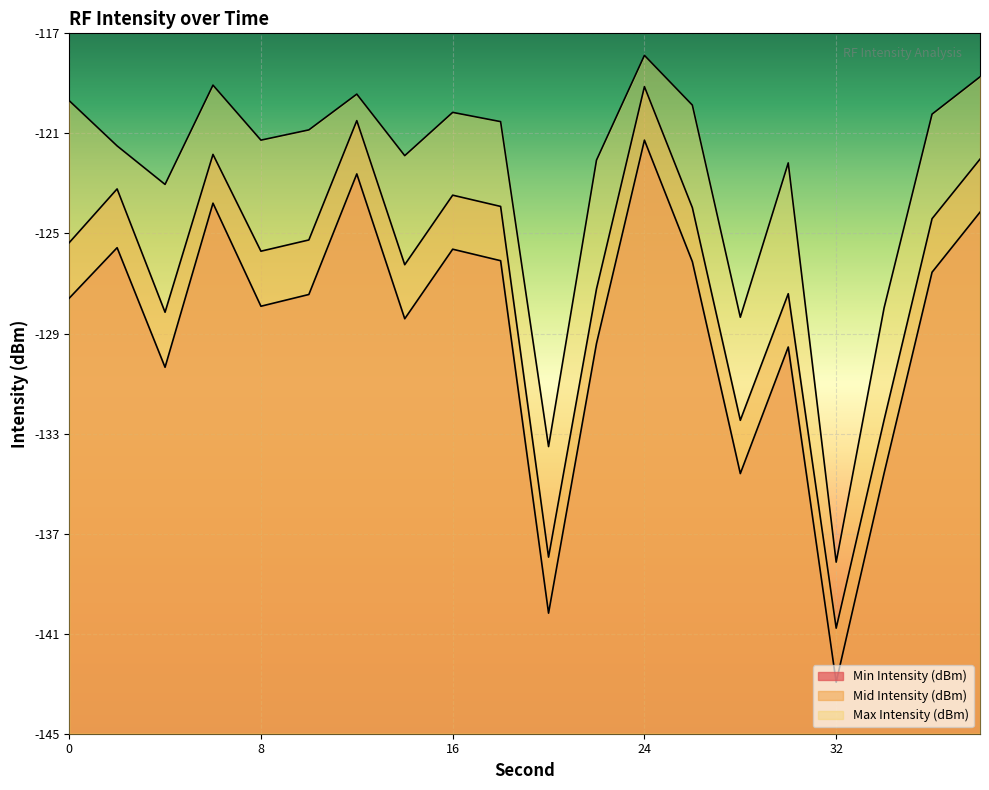

What is the total value across all series at 4?

-381.5